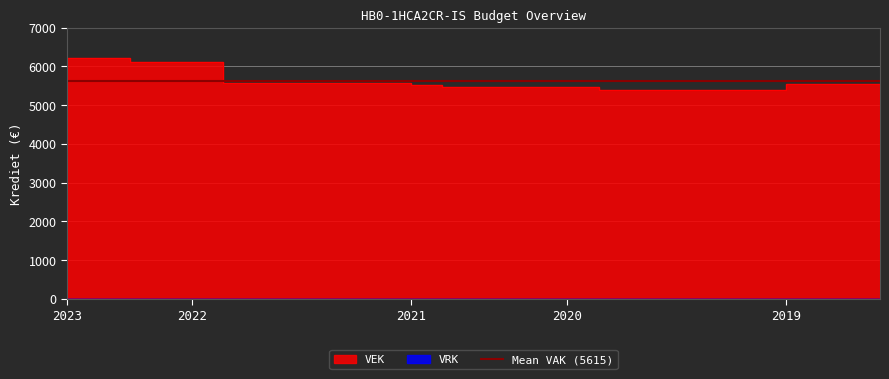

Reading left to right, what are all the values shown in this chart?

6213	6213	6103	6103	6111	5580	5580	5580	5580	5580	5580	5521	5481	5481	5481	5481	5459	5384	5384	5384	5384	5384	5384	5550	5550	5550	5550